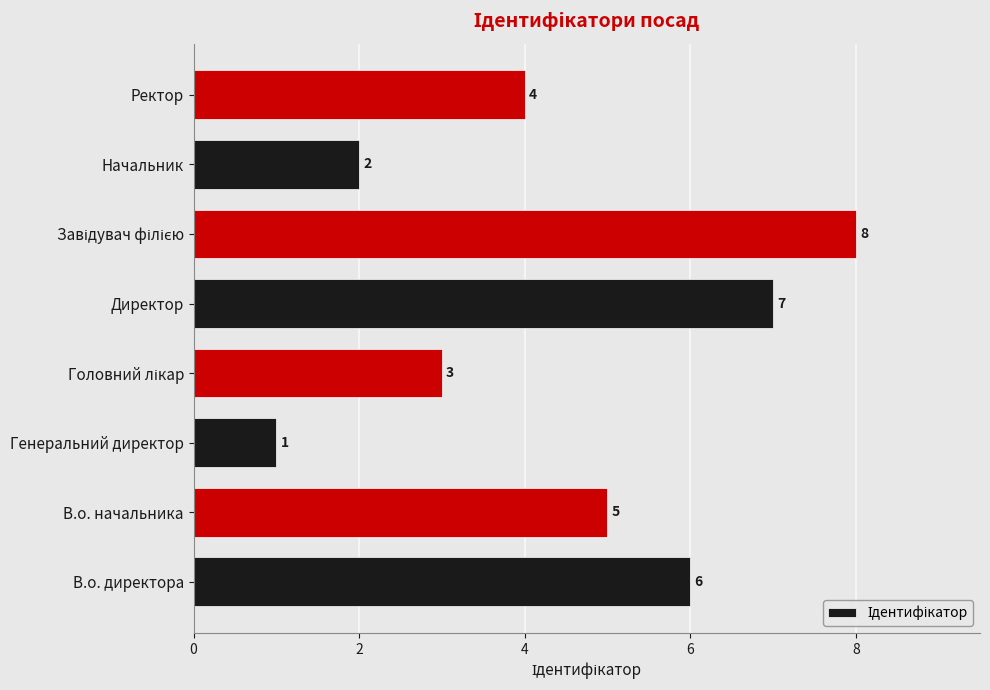

True or false: the data shows 2 at Директор.

False